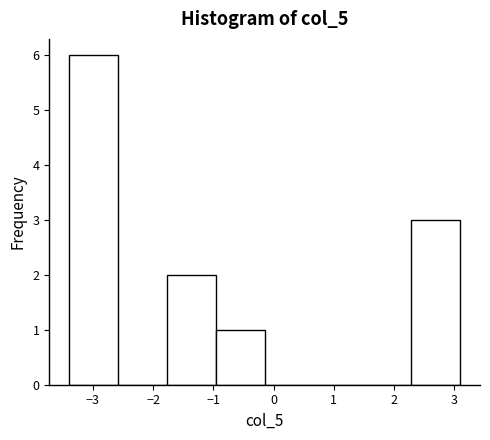

Reading left to right, list every bar in this chart as the range it spans on the x-axis followed by its height. Neither the bar edges nor the heights are printed on the chart, so give them approximately, as read against the axes.

-3.4 to -2.6: 6
-2.6 to -1.8: 0
-1.8 to -1.0: 2
-1.0 to -0.1: 1
-0.1 to 0.7: 0
0.7 to 1.5: 0
1.5 to 2.3: 0
2.3 to 3.1: 3